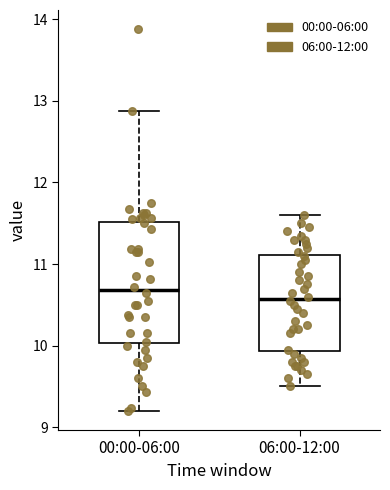

Reading left to right, read every box against the y-axis: the position of its median line, the range the box covers, and the ends of its whiskers. The values are not printed on the chart, so give them approximately, as read against the axis.

00:00-06:00: median 10.7, box 10.0 to 11.5, whiskers 9.2 to 12.9
06:00-12:00: median 10.6, box 9.9 to 11.1, whiskers 9.5 to 11.6